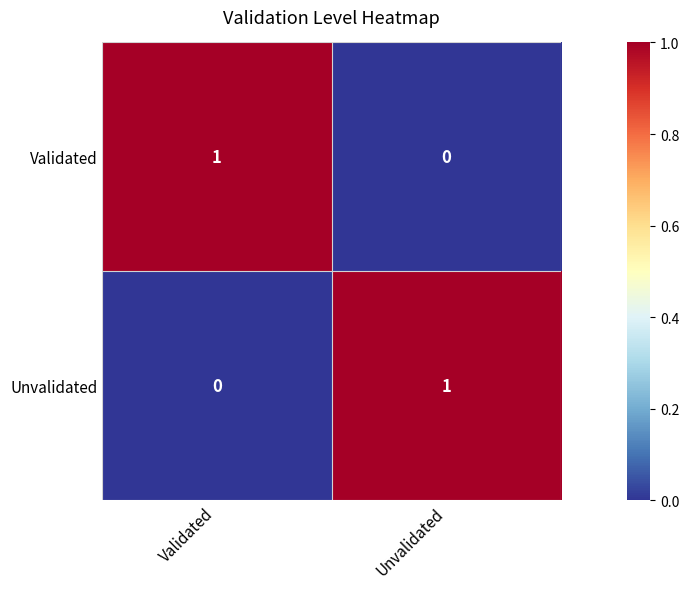

Is it true that Unvalidated equals 0 at Validated?

True